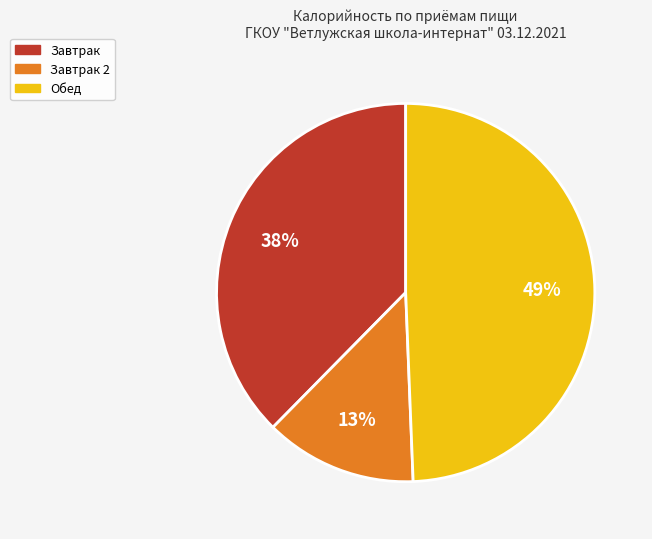

Is there a majority slice in this chart?

No